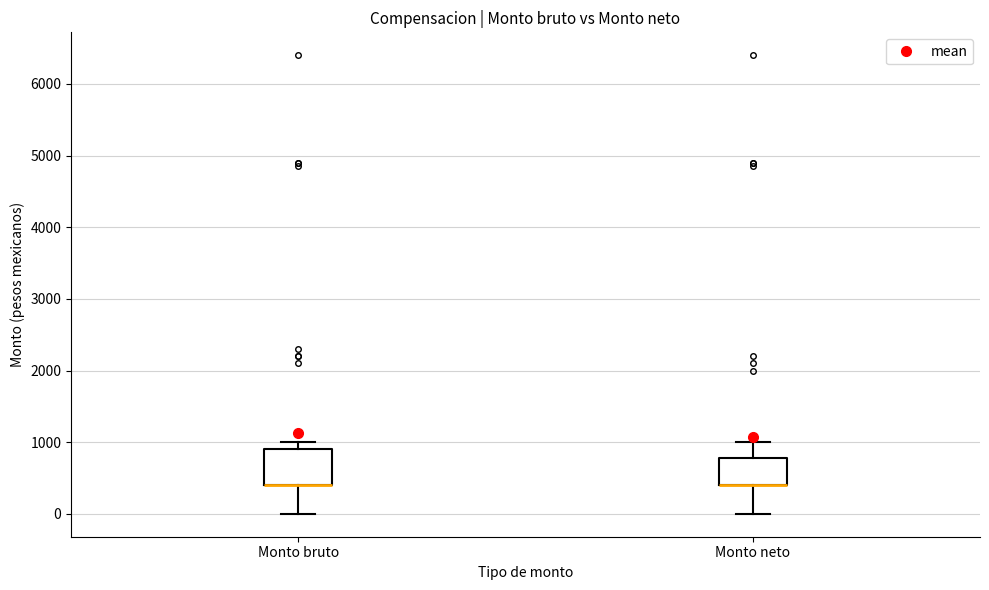

Where is the upper edge of the box for Monto neto on the y-axis? The values are not printed on the chart, so give them approximately, as read against the axis.

800